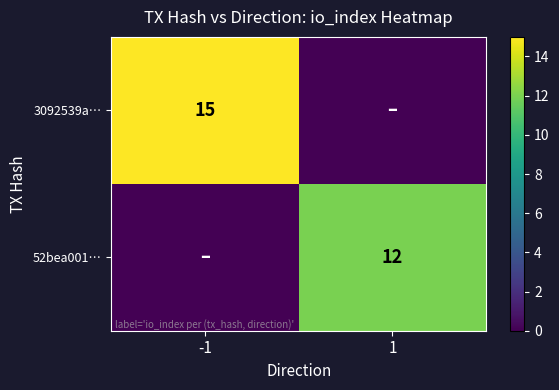

The value of 52bea001… at 1 is 17. True or false?

False